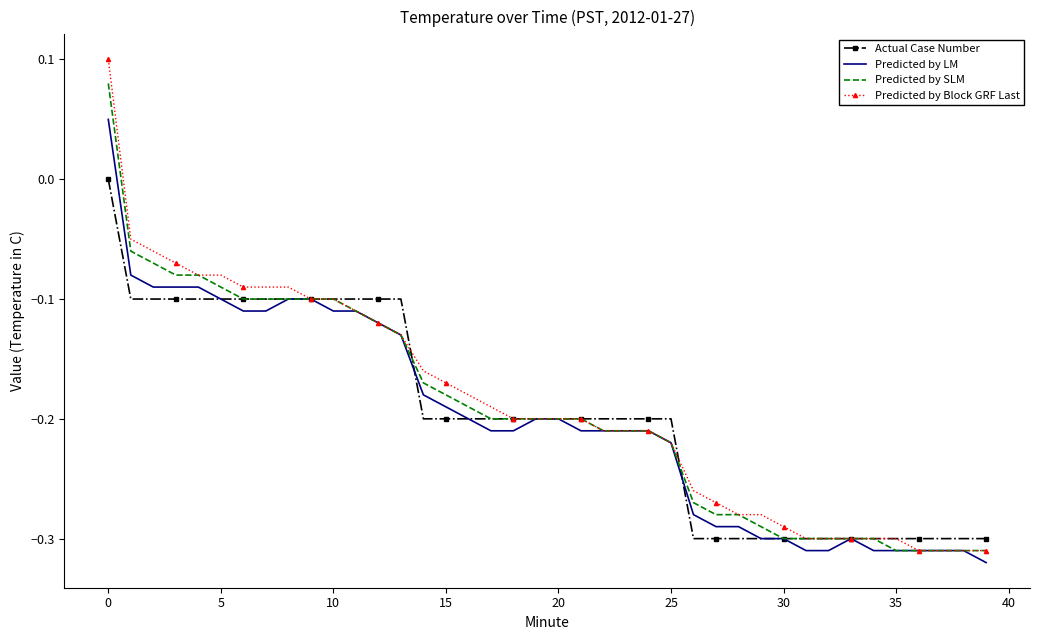

Rank the series by their maximum value, from lowest to highest.

Actual Case Number, Predicted by LM, Predicted by SLM, Predicted by Block GRF Last